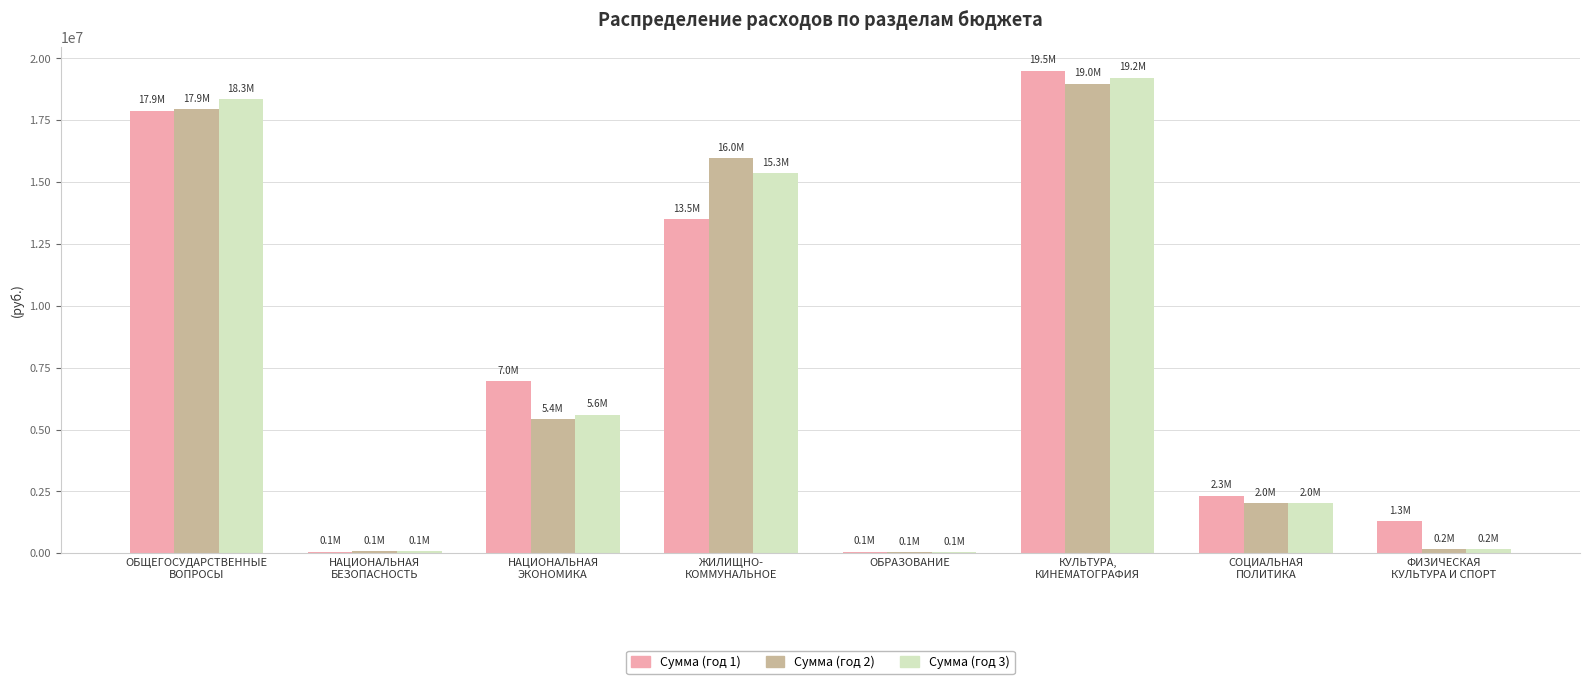

What is the maximum value for Сумма (год 3)?

19221200.0